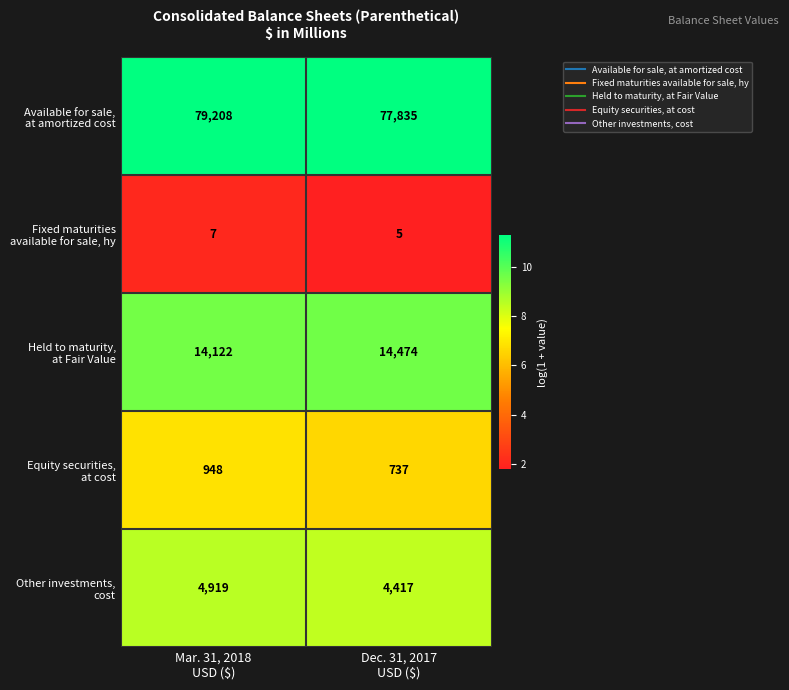

What is the smallest value displayed?

5